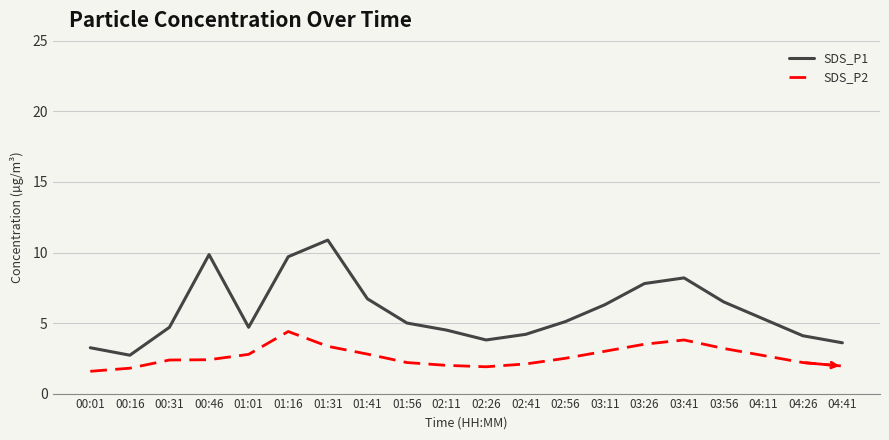

Is the value of SDS_P1 at 04:41 greater than the value of SDS_P2 at 04:11?

Yes